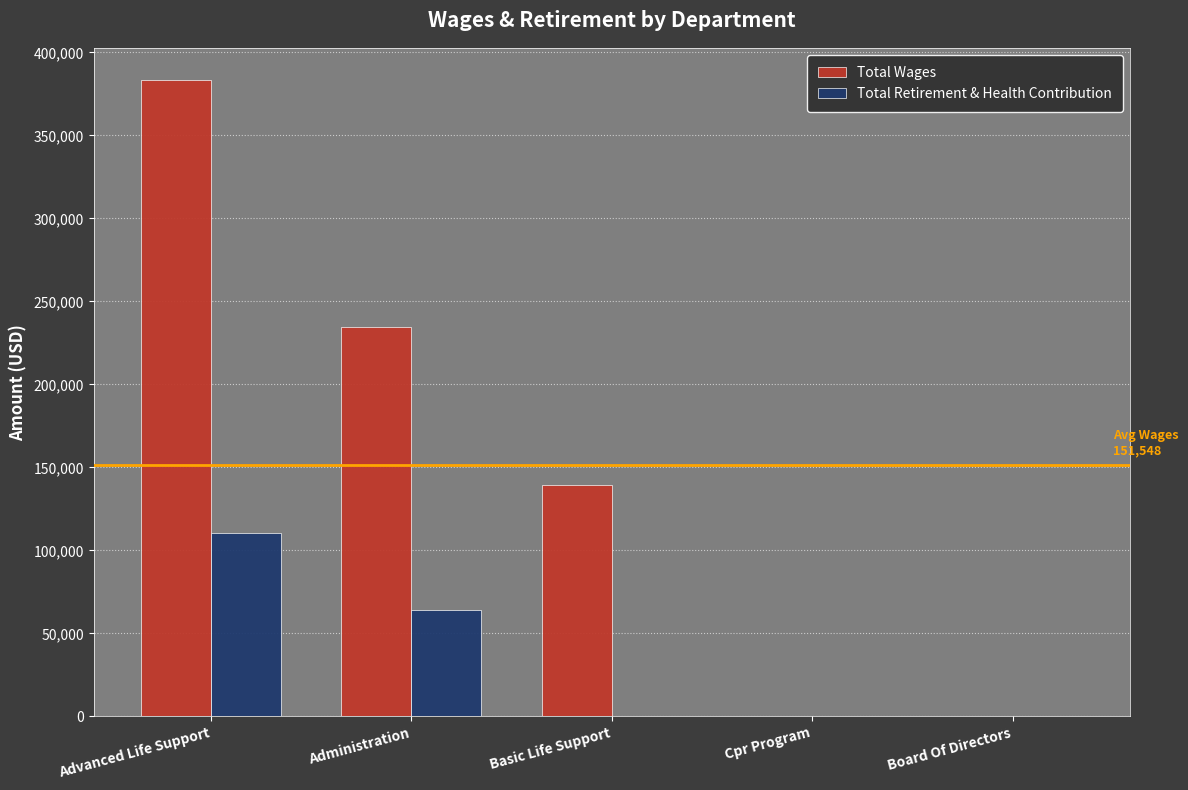

What is the sum of the Total Wages values at Board Of Directors and Advanced Life Support?

383522